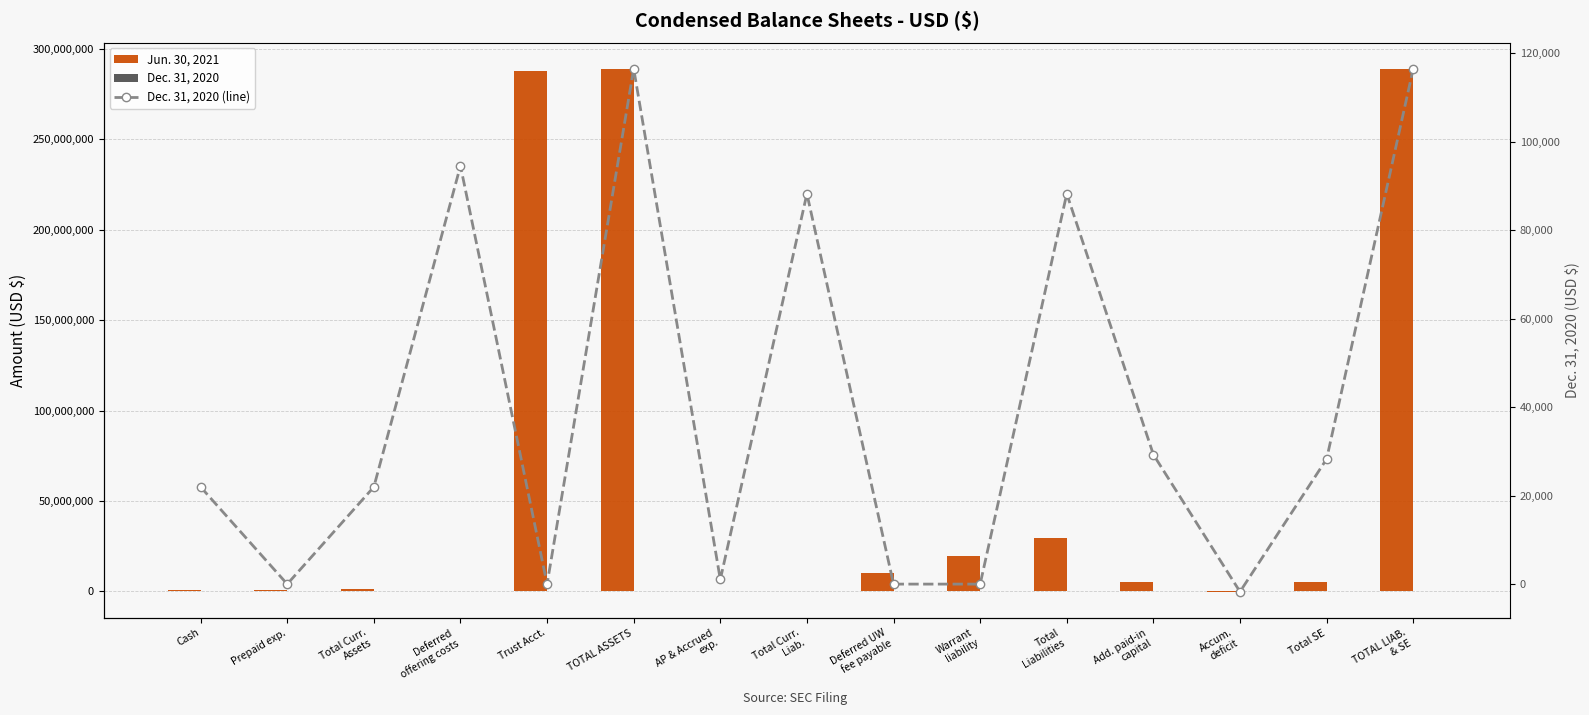

Which series has the widest spread of values?

Jun. 30, 2021